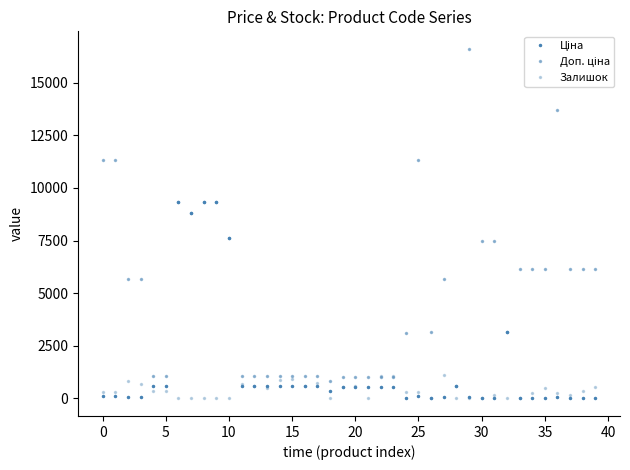

How many categories are shown in the chart?

40